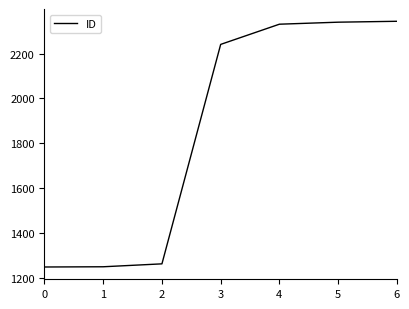

What is the change in value from 1 to 2?

+13